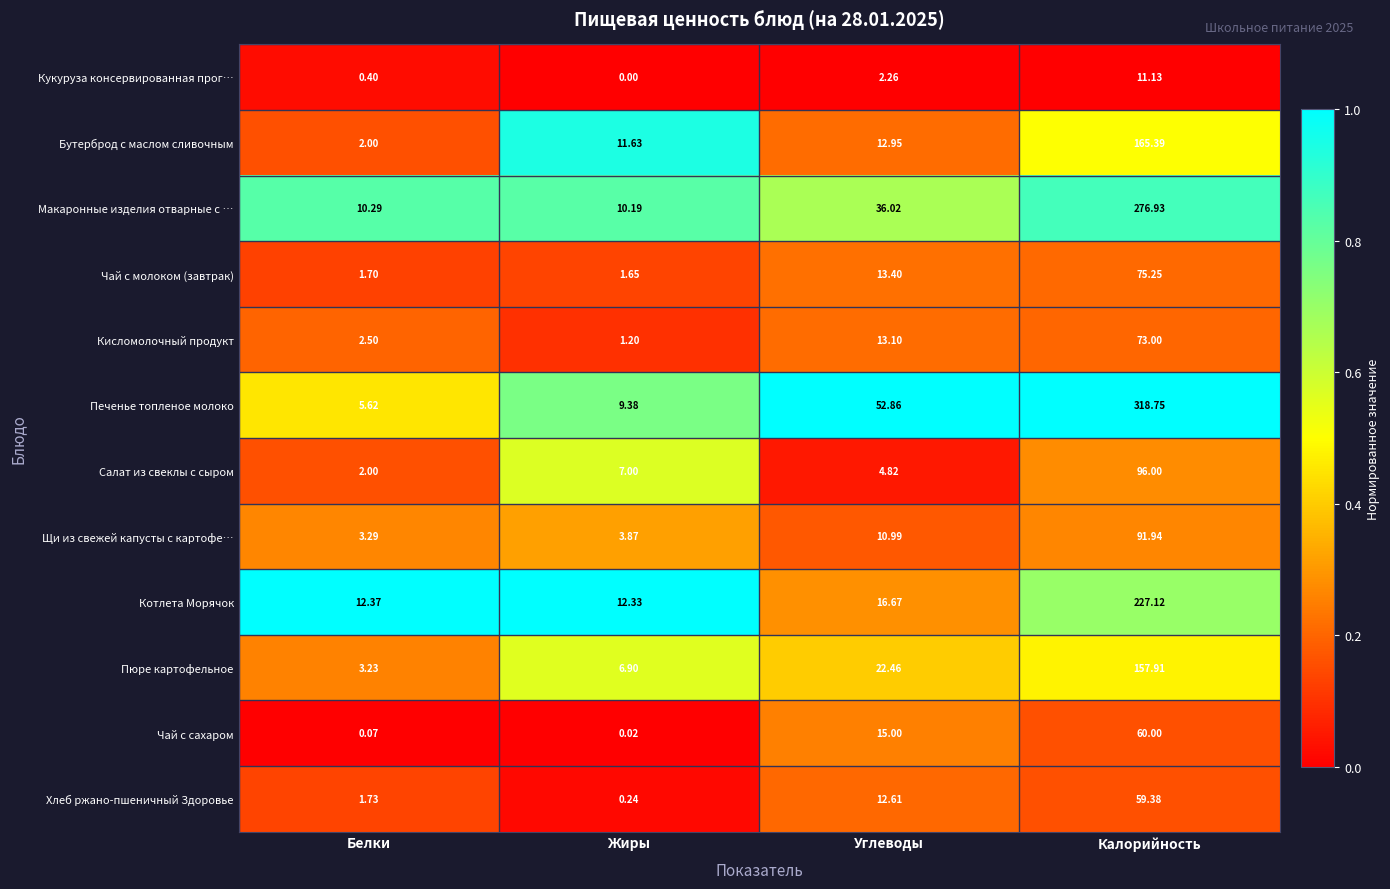

List the series in order of their peak value, highest first.

Печенье топленое молоко, Макаронные изделия отварные с …, Котлета Морячок, Бутерброд с маслом сливочным, Пюре картофельное, Салат из свеклы с сыром, Щи из свежей капусты с картофе…, Чай с молоком (завтрак), Кисломолочный продукт, Чай с сахаром, Хлеб ржано-пшеничный Здоровье, Кукуруза консервированная прог…